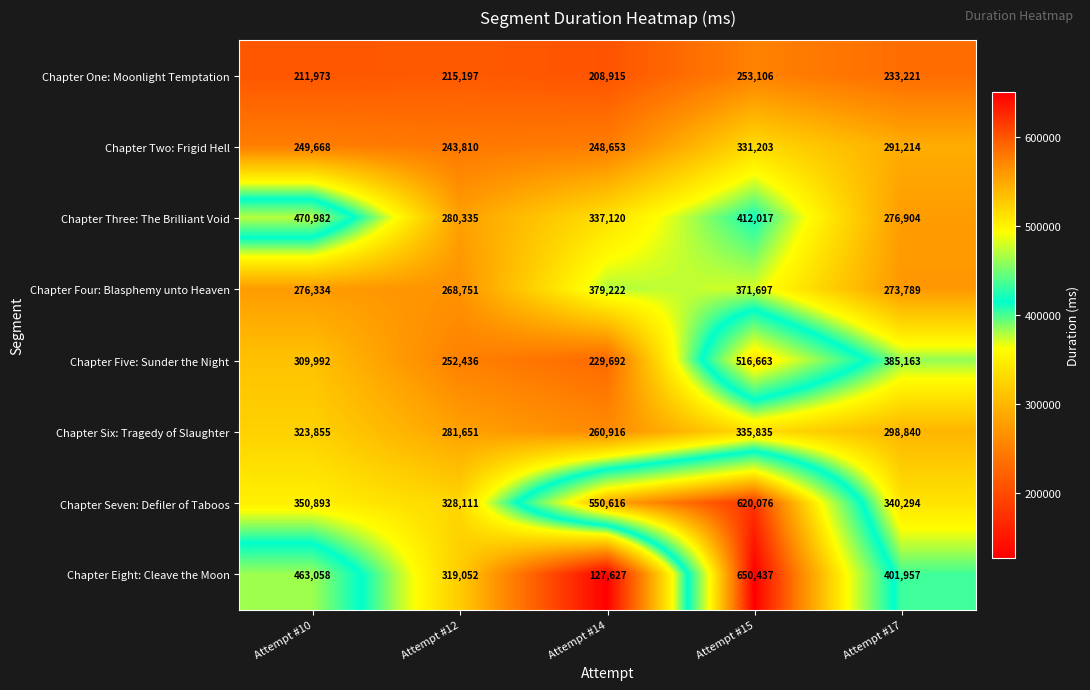

At which category is the sum across all series the highest?

Attempt #15